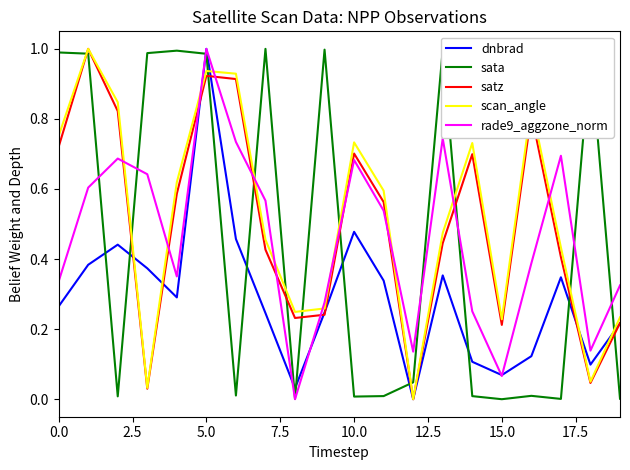

Which series ends up on top after the final intersection of sata and dnbrad?

dnbrad